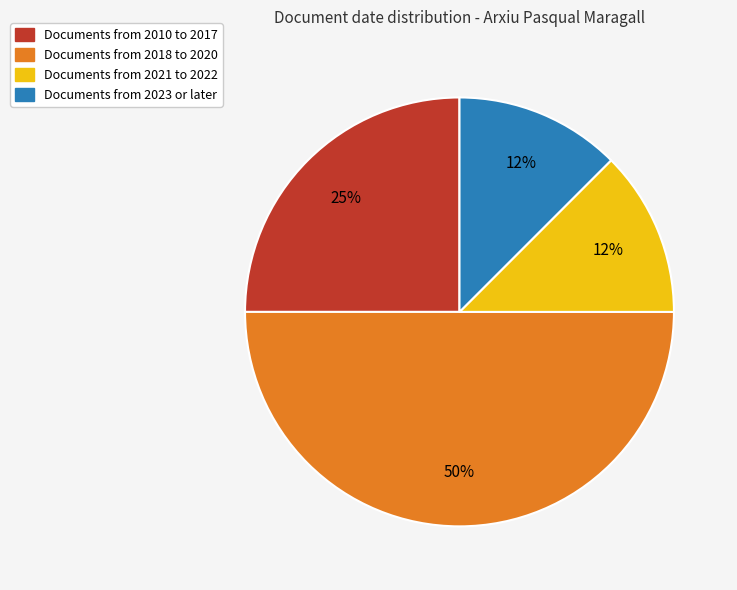

Count the number of slices in the pie.

4